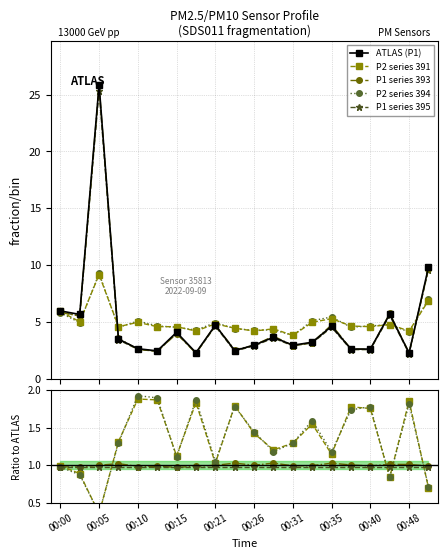

At which label does P1_ref first exceed 3?

00:00